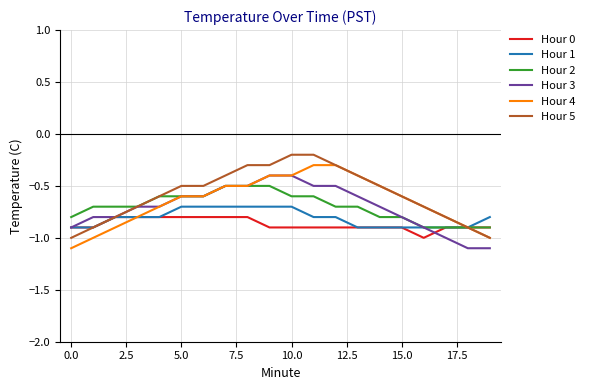

What is the smallest value displayed?

-1.1